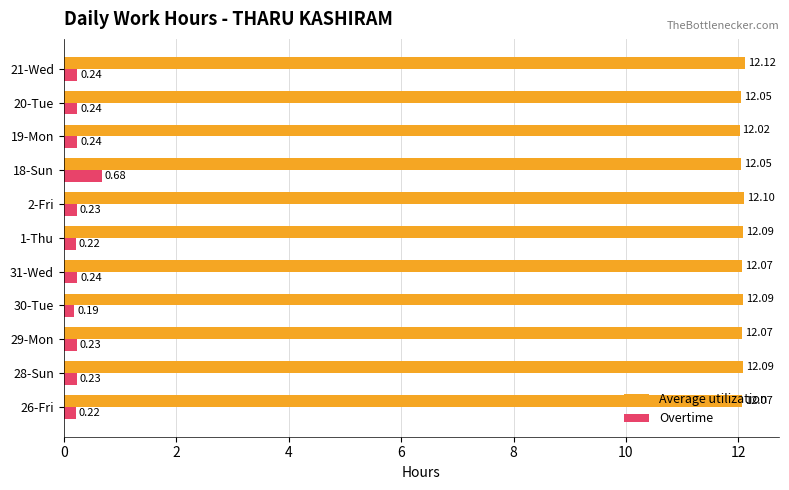

What is the sum of all Average utilization values?

132.8